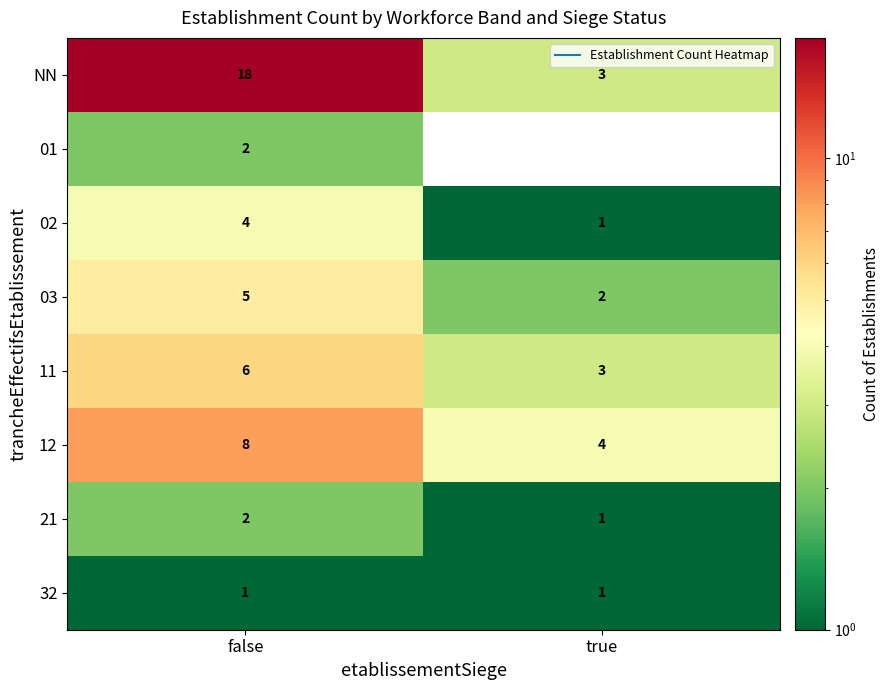

What is the maximum value shown in the chart?

18